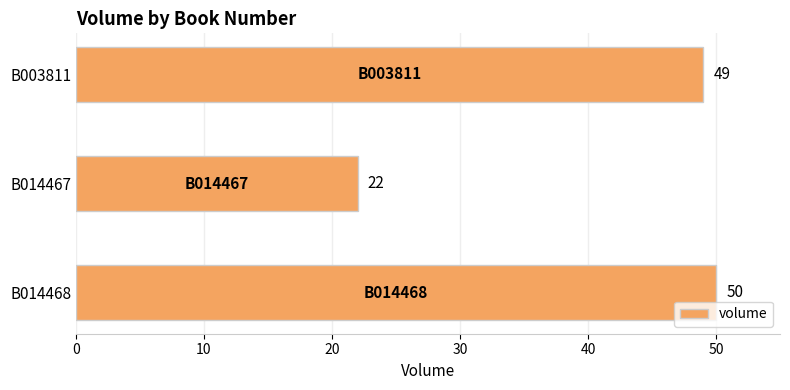

The value at B003811 is 31. True or false?

False